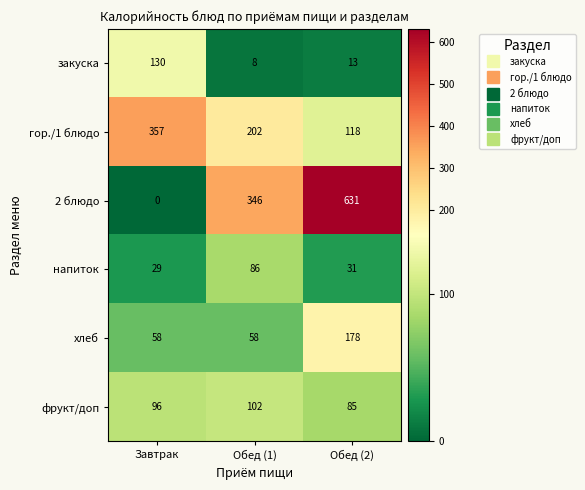

Count the фрукт/доп values in the range 85 to 102.

3